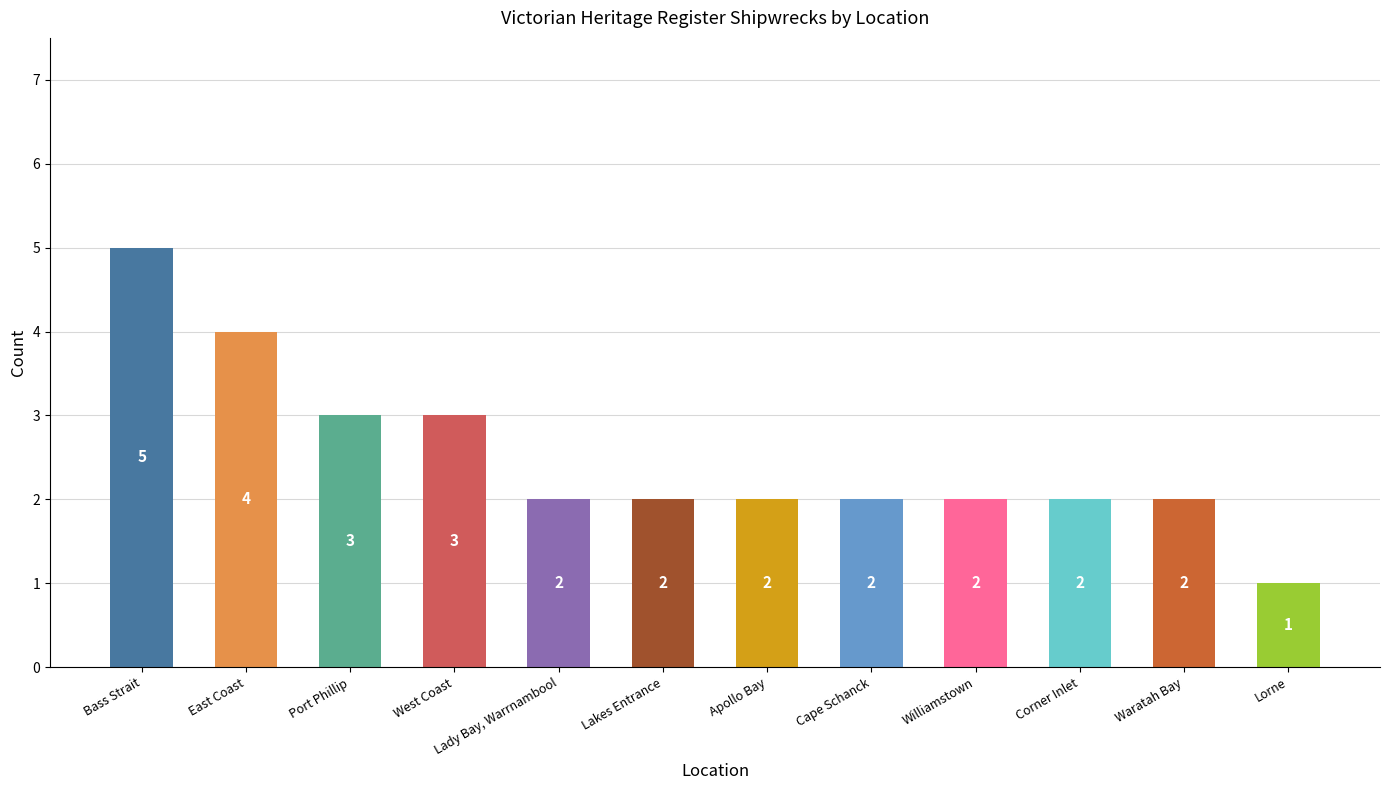

Count the values in the range 2 to 3.

9